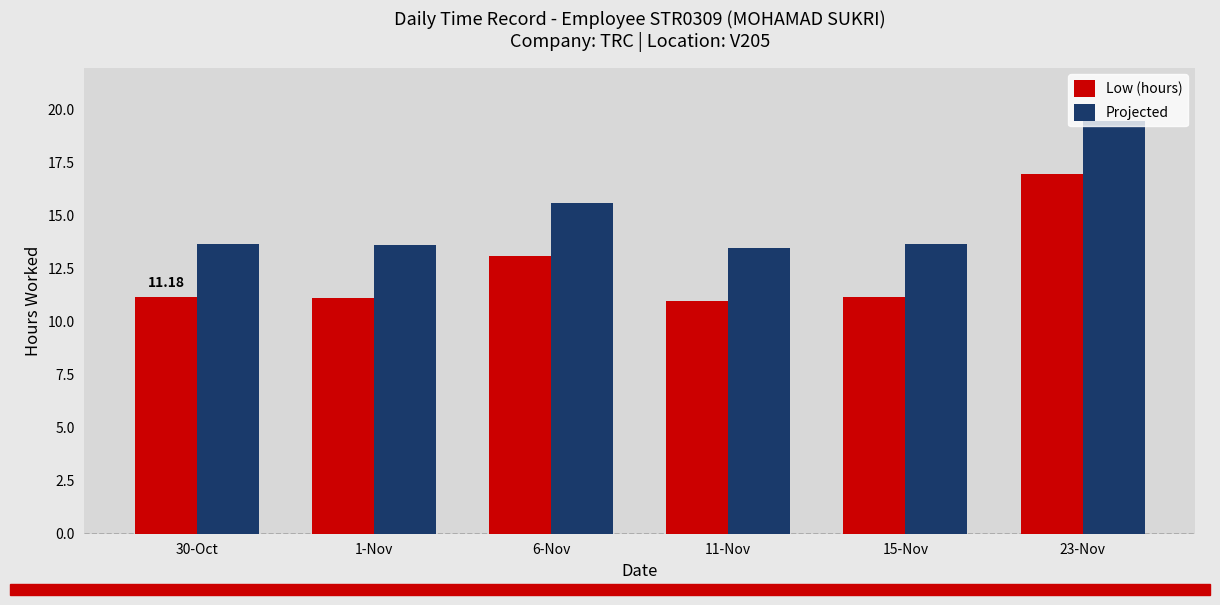

At how many categories does at least one series exceed 12?

6